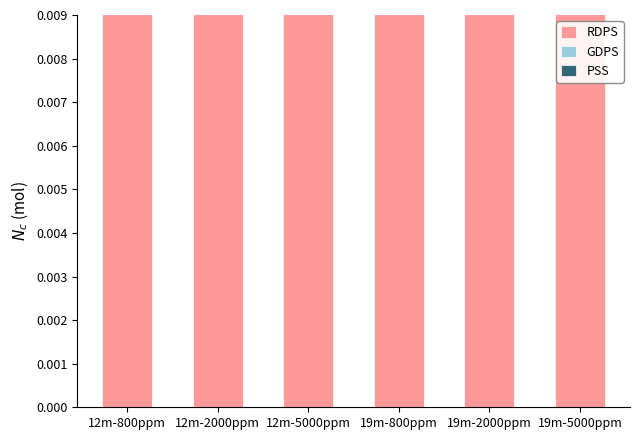

Is the value of GDPS at 19m-5000ppm greater than the value of PSS at 12m-800ppm?

Yes